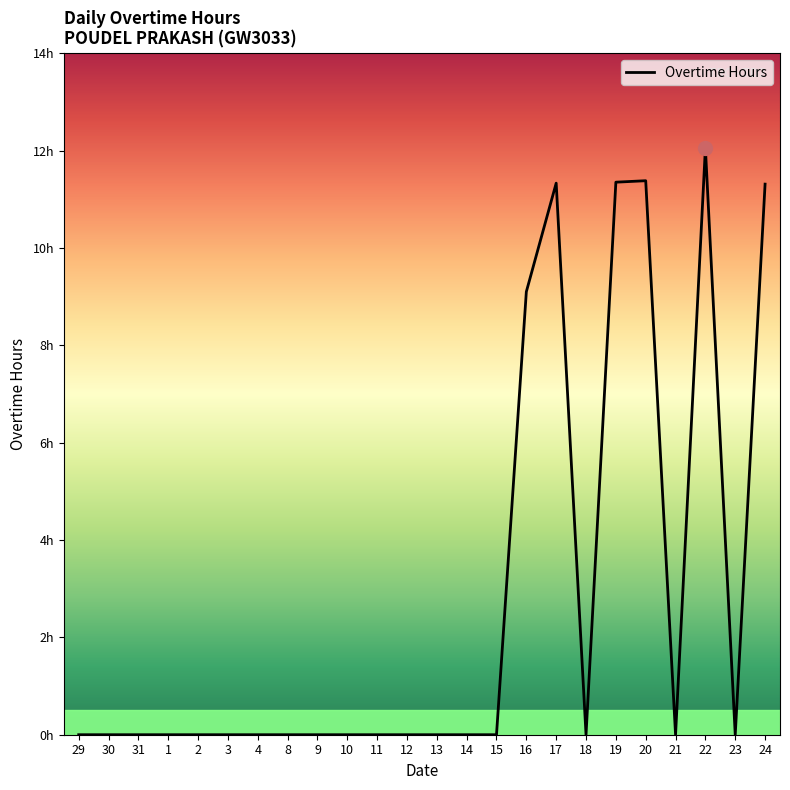

Does the chart display data point markers on the line(s)?

No